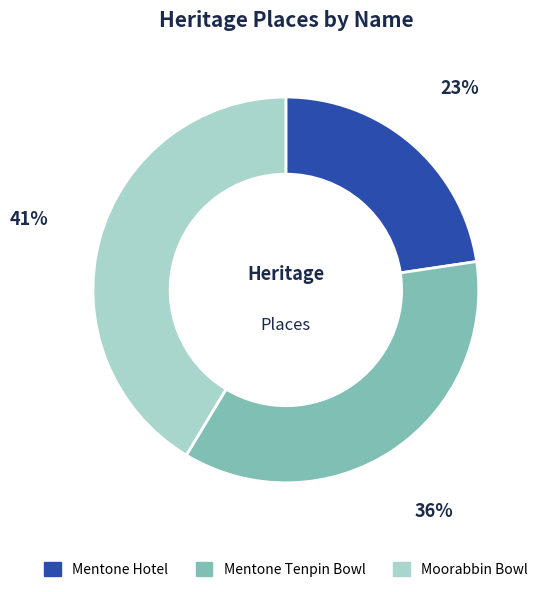

Between Mentone Tenpin Bowl and Moorabbin Bowl, which is larger?

Moorabbin Bowl